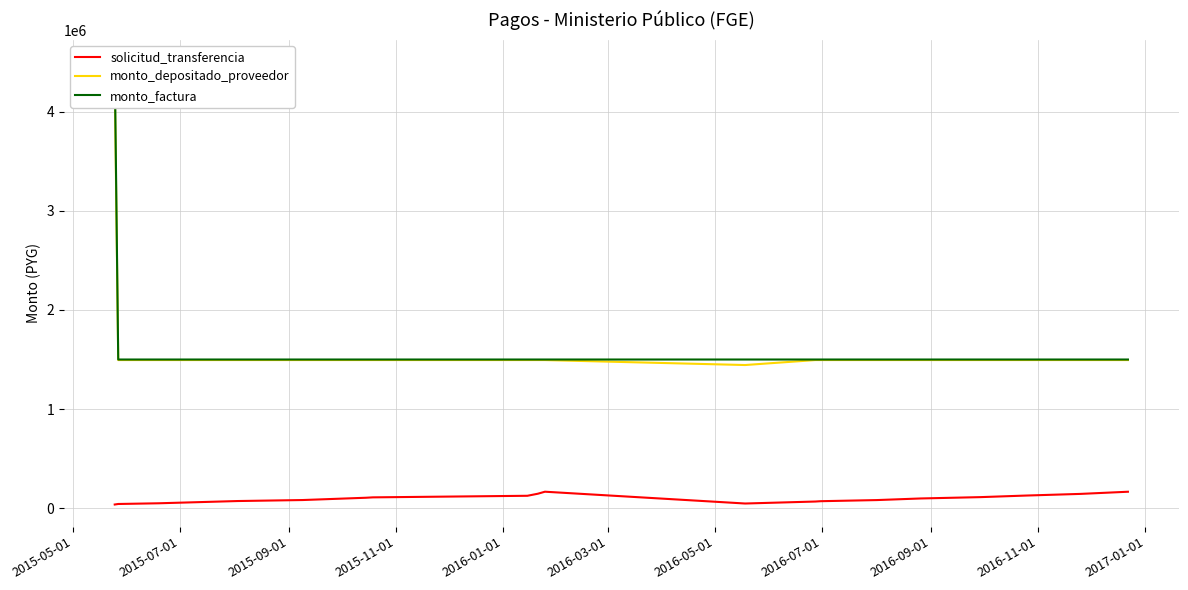

What is the total value across all series at 2015-05-01?

8871383